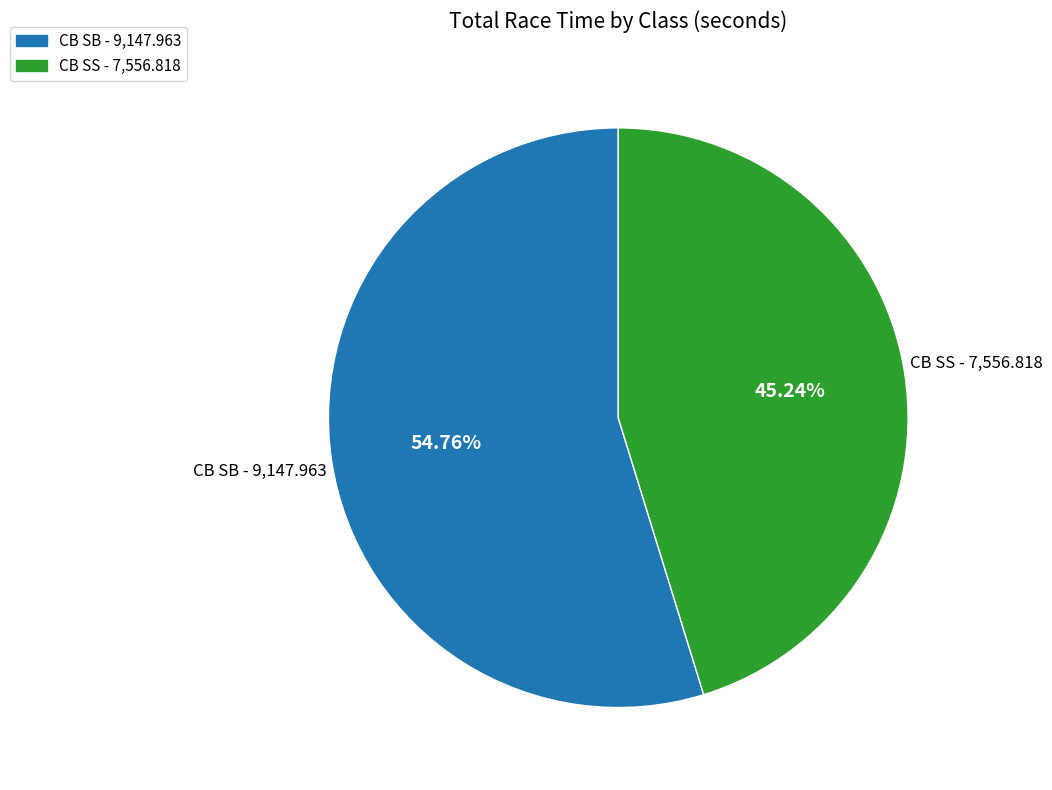

To the nearest percent, what is the combined percentage of CB SS and CB SB?

100%